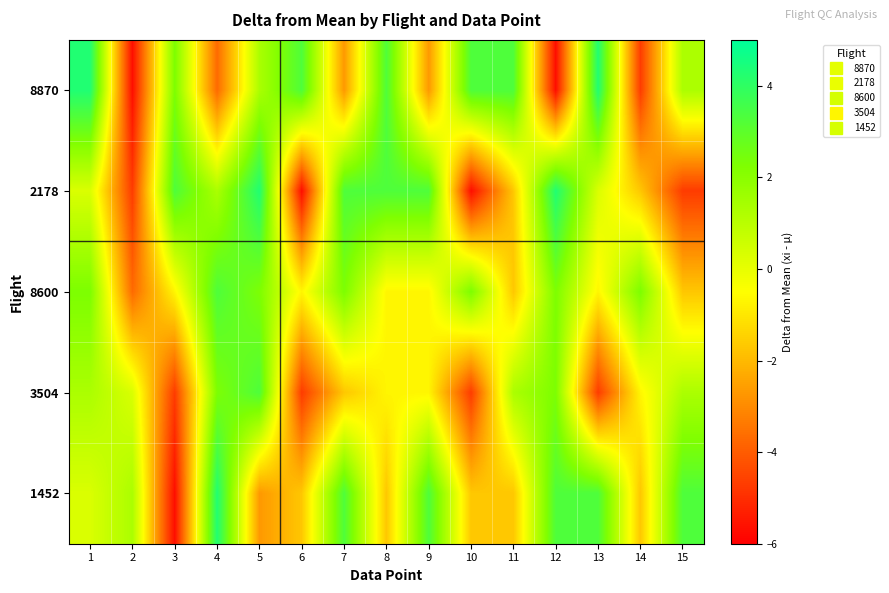

Reading left to right, what are all the values shown in this chart?

8870: 1=4.3	2=-5.7	3=2.3	4=-3.7	5=1.3	6=3.3	7=-2.7	8=3.3	9=-2.7	10=3.3	11=3.3	12=-5.7	13=4.3	14=-4.7	15=1.3
2178: 1=0.3	2=-4.7	3=3.3	4=1.3	5=4.3	6=-5.7	7=3.3	8=3.3	9=3.3	10=-5.7	11=-1.7	12=4.3	13=0.3	14=-1.7	15=-4.7
8600: 1=2.3	2=-3.7	3=-0.7	4=3.3	5=2.3	6=-0.7	7=2.3	8=-0.7	9=-0.7	10=2.3	11=-1.7	12=2.3	13=-0.7	14=2.3	15=-1.7
3504: 1=1.3	2=0.3	3=-4.7	4=2.3	5=3.3	6=-4.7	7=-1.7	8=-0.7	9=-0.7	10=-4.7	11=1.3	12=2.3	13=-4.7	14=-0.7	15=1.3
1452: 1=0.3	2=1.3	3=-5.7	4=4.3	5=-2.7	6=-1.7	7=3.3	8=-1.7	9=3.3	10=-1.7	11=-1.7	12=3.3	13=3.3	14=-1.7	15=3.3